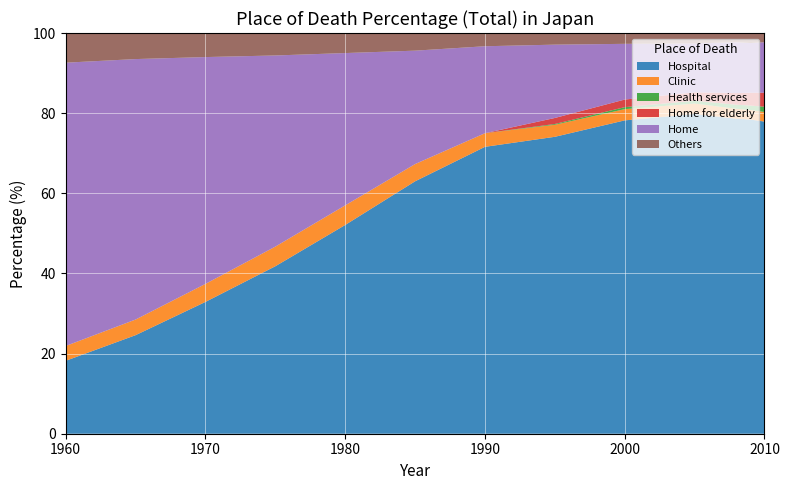

Reading right to left, list all the values displayed in this chart.

Hospital: 2010=77.9	2009=78.4	2008=78.6	2005=79.8	2000=78.2	1995=74.1	1990=71.6	1985=63.0	1980=52.1	1975=41.8	1970=32.9	1965=24.6	1960=18.2
Clinic: 2010=2.4	2009=2.4	2008=2.5	2005=2.6	2000=2.8	1995=3.0	1990=3.4	1985=4.3	1980=4.9	1975=4.9	1970=4.5	1965=3.9	1960=3.7
Health services: 2010=1.3	2009=1.1	2008=1.0	2005=0.7	2000=0.5	1995=0.2	1990=0.0	1985=0.0	1980=0.0	1975=0.0	1970=0.0	1965=0.0	1960=0.0
Home for elderly: 2010=3.5	2009=3.2	2008=2.9	2005=2.1	2000=1.9	1995=1.5	1990=0.0	1985=0.0	1980=0.0	1975=0.0	1970=0.0	1965=0.0	1960=0.0
Home: 2010=12.6	2009=12.4	2008=12.7	2005=12.2	2000=13.9	1995=18.3	1990=21.7	1985=28.3	1980=38.0	1975=47.7	1970=56.6	1965=65.0	1960=70.7
Others: 2010=2.3	2009=2.4	2008=2.3	2005=2.5	2000=2.8	1995=2.9	1990=3.3	1985=4.4	1980=5.0	1975=5.6	1970=5.9	1965=6.4	1960=7.4